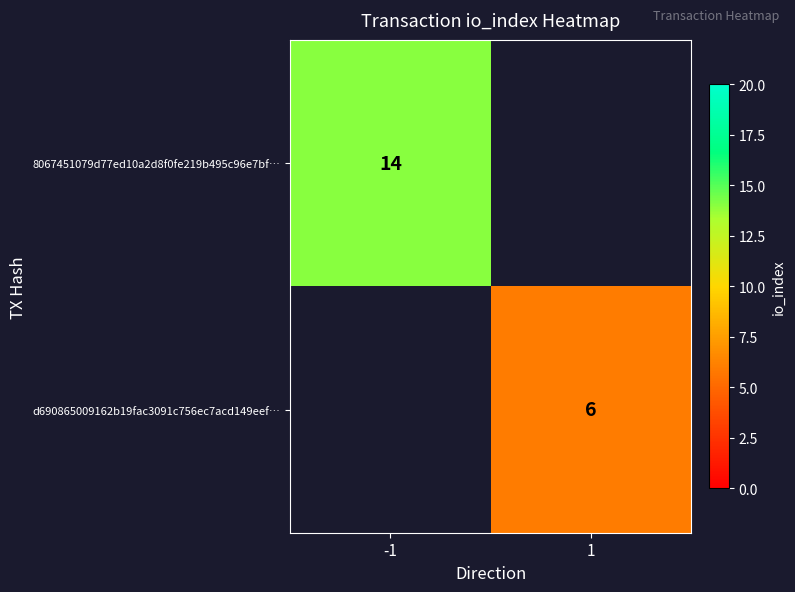

True or false: d690865009162b19fac3091c756ec7acd149eef… has a value of 4 at 1.

False